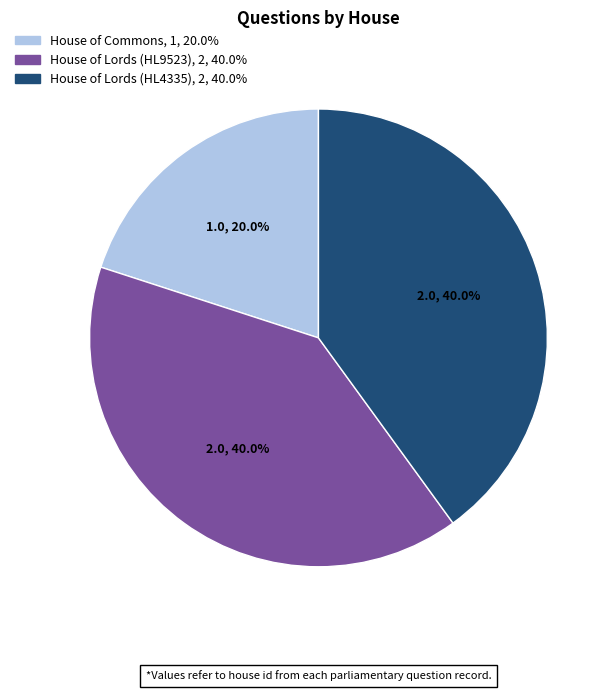

What is the ratio of the value at House of Commons to the value at House of Lords (HL4335)?

0.5